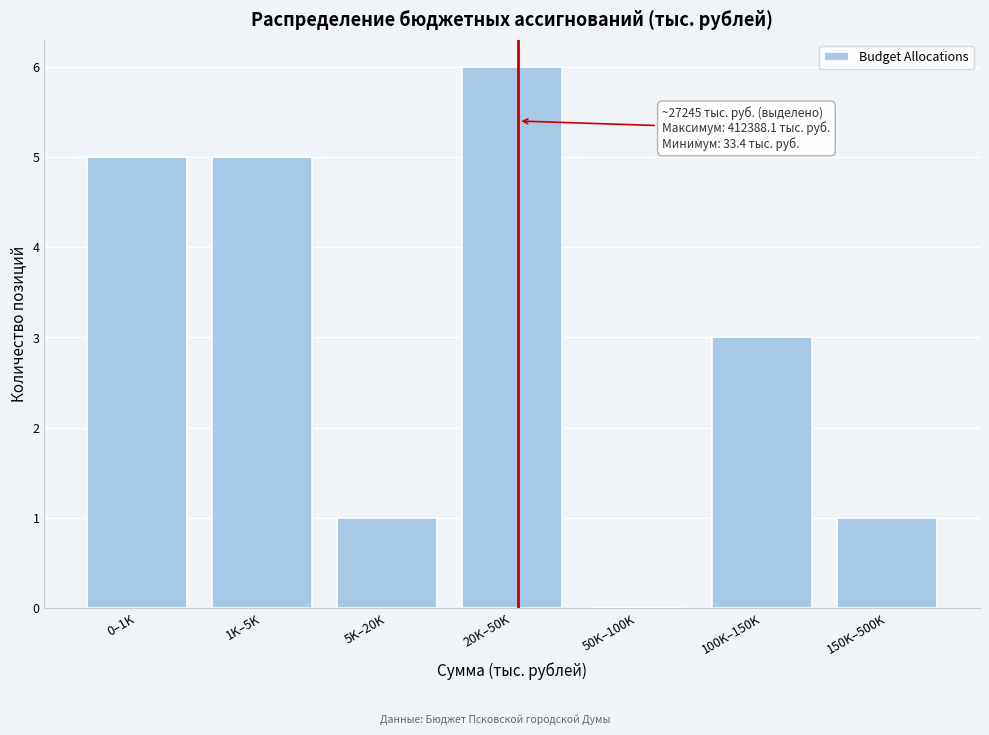

Reading right to left, transcribe all the data shown in this chart.

150K–500K=1	100K–150K=3	50K–100K=0	20K–50K=6	5K–20K=1	1K–5K=5	0–1K=5